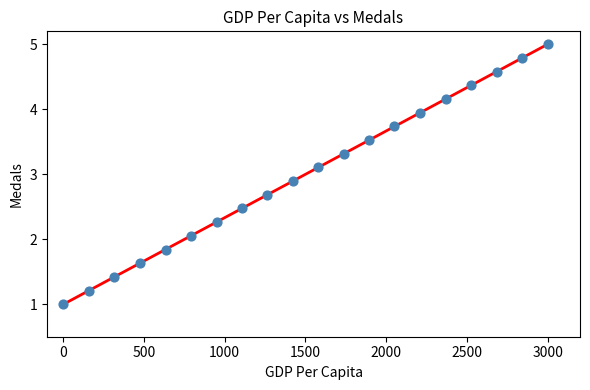

What is the range of Y values (max minus min)?

4.0